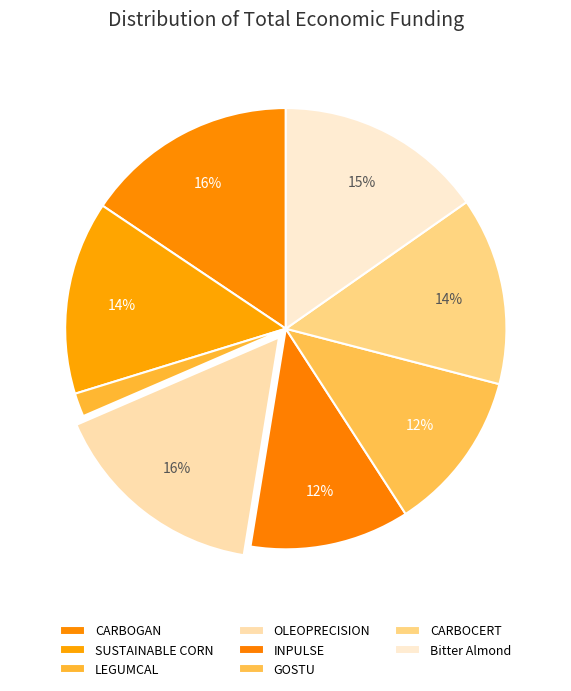

How many segments does this pie chart have?

8